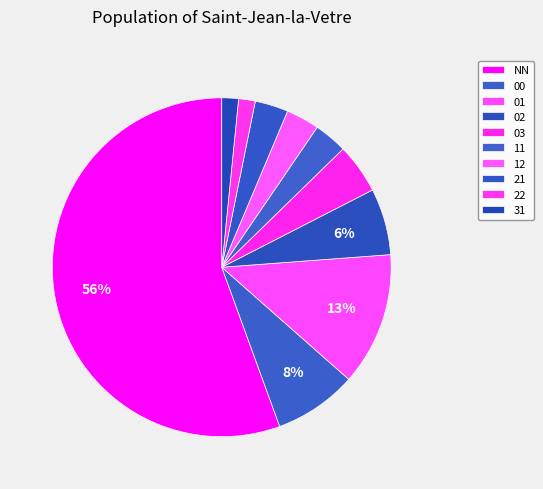

True or false: 03 accounts for 1% of the total.

False